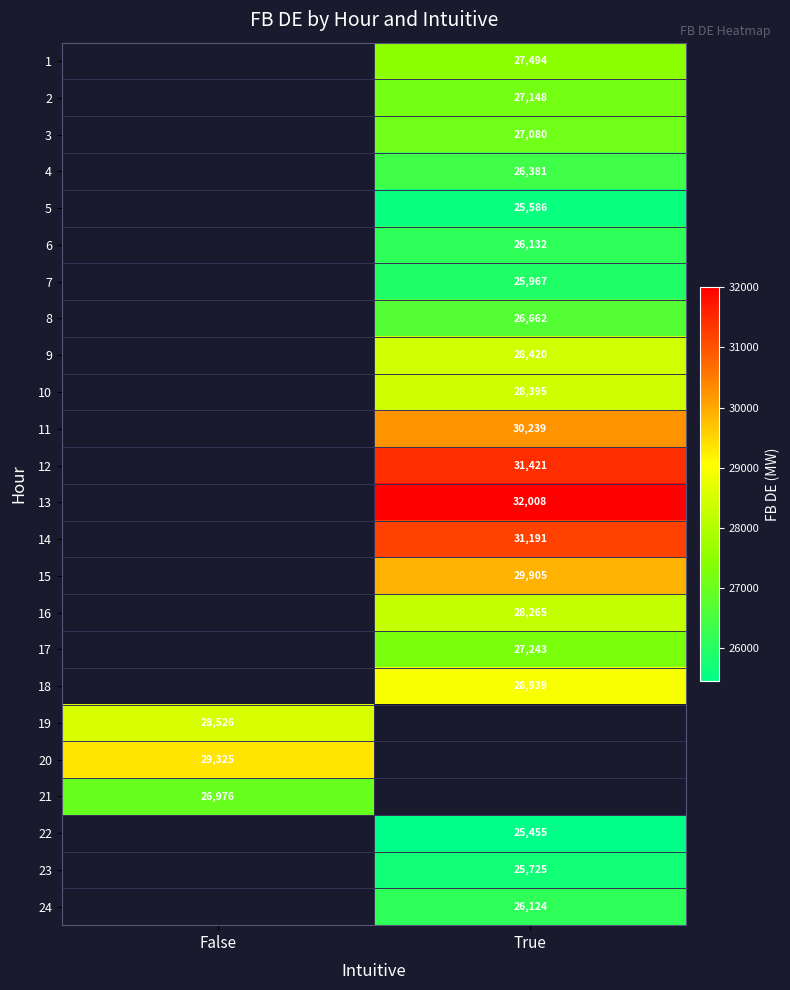

What is the maximum value shown in the chart?

32008.5